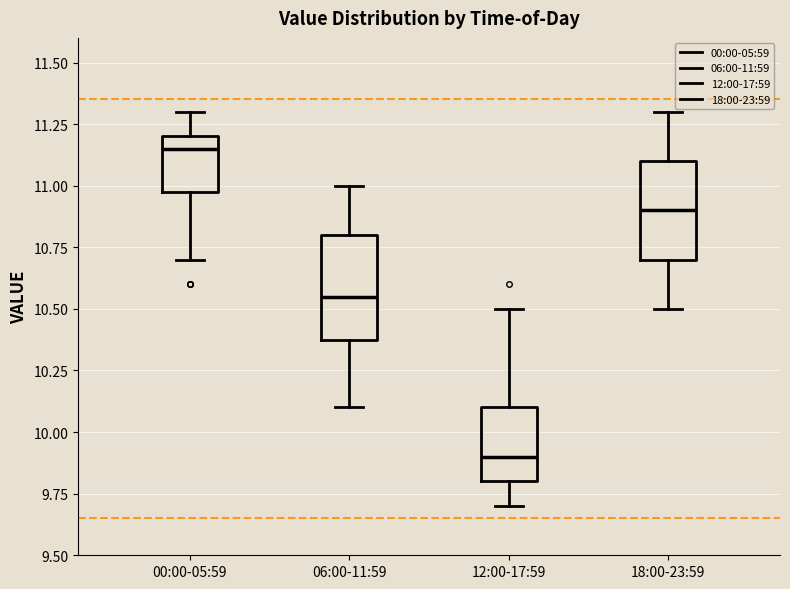

Where does the median line of the box for 12:00-17:59 sit on the y-axis? The values are not printed on the chart, so give them approximately, as read against the axis.

9.90